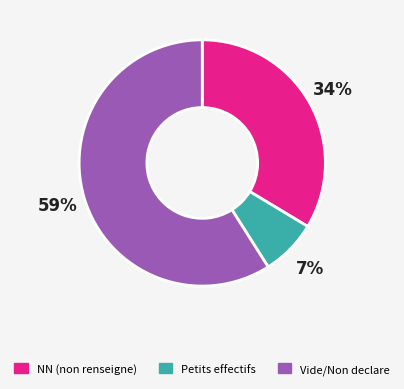

To the nearest percent, what is the difference between the largest and smallest slice percentages?

52%